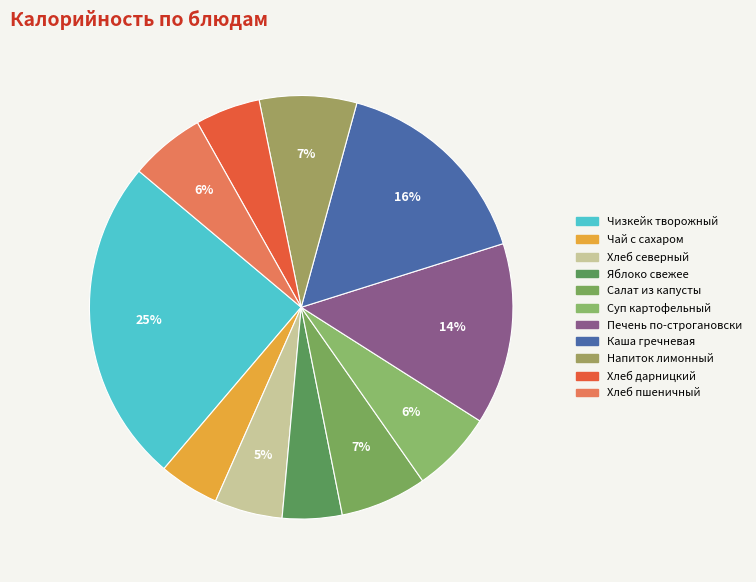

To the nearest percent, what percentage of the pie is Салат из капусты?

7%